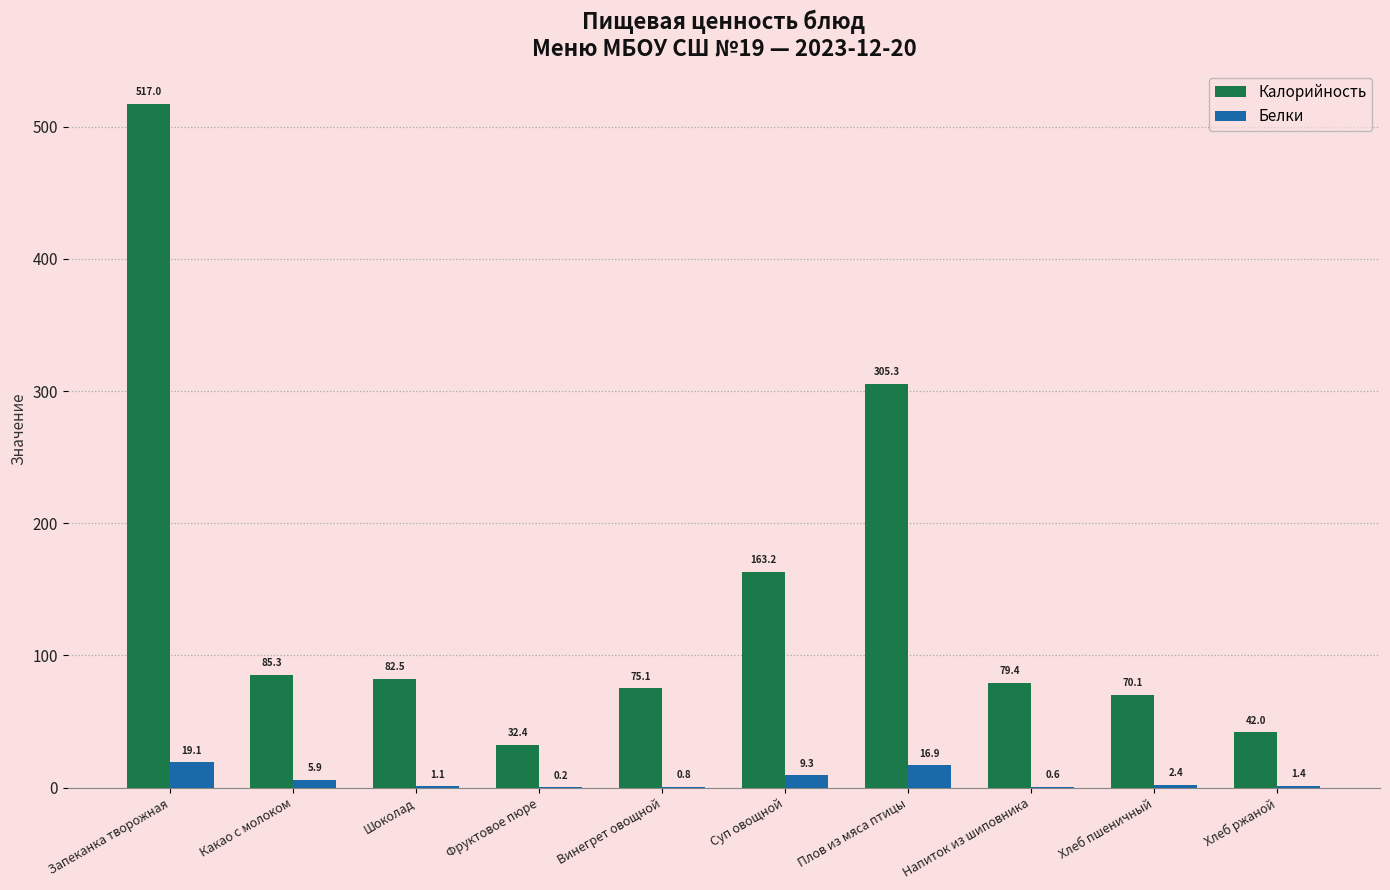

Which category has the highest value across all series?

Запеканка творожная